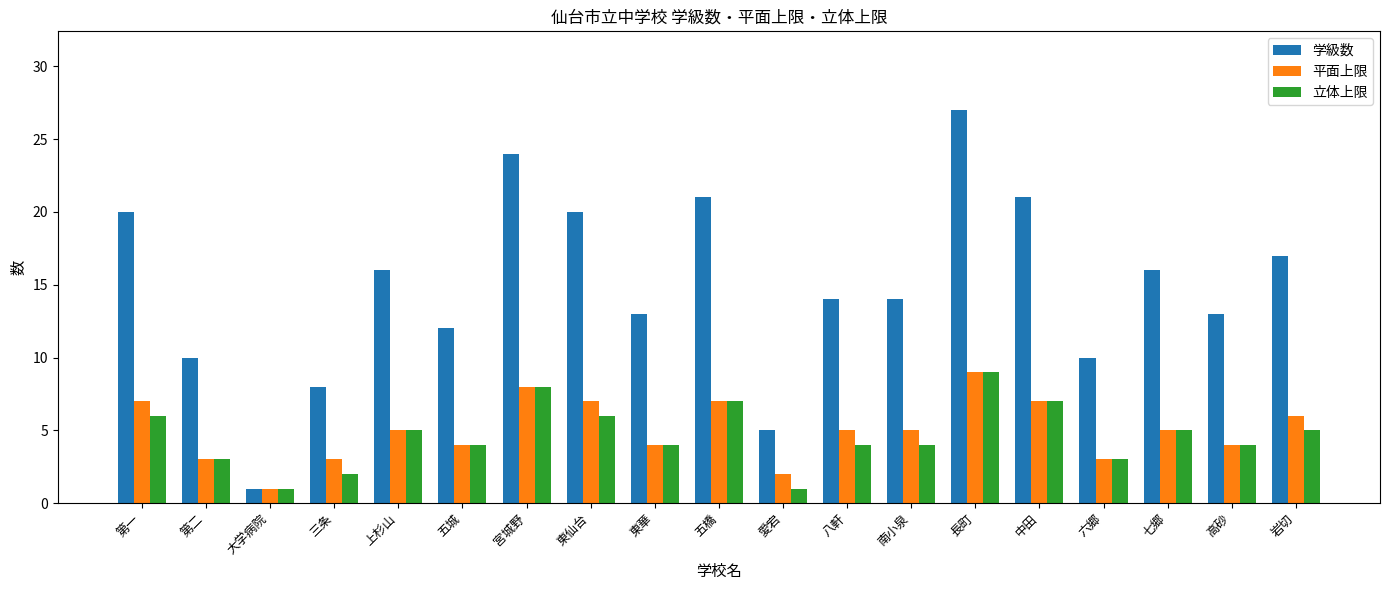

Which series has the largest total across all categories?

学級数